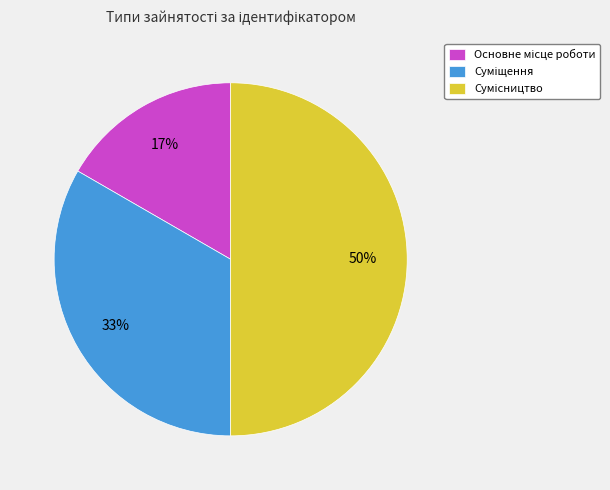

To the nearest percent, what is the average slice percentage?

33%